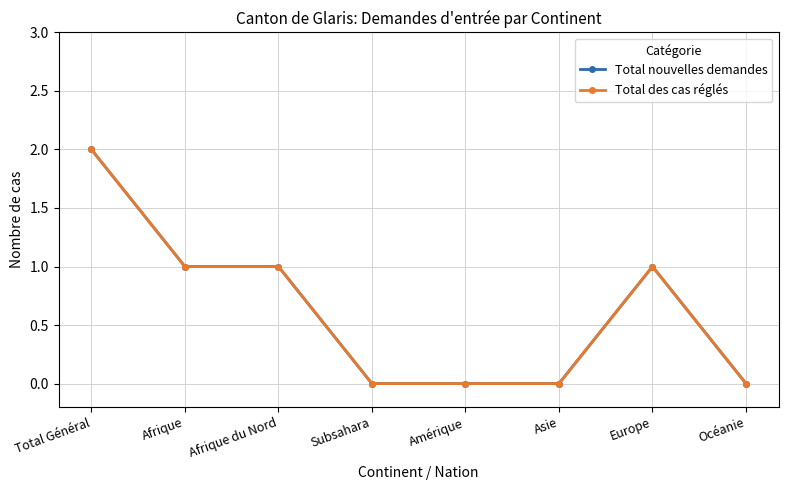

What is the maximum value shown in the chart?

2